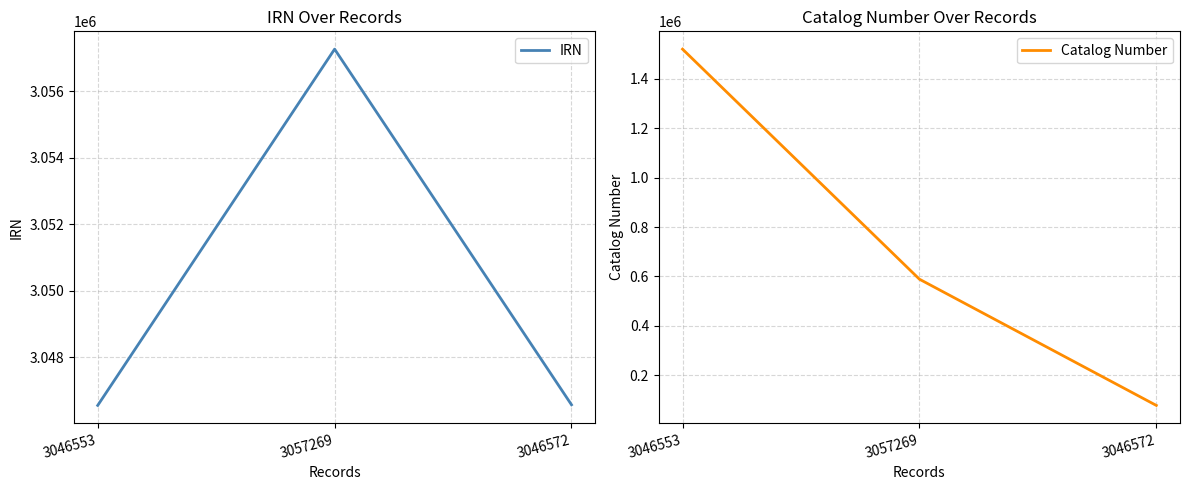

Rank the series at 3057269 from lowest to highest value.

Catalog Number, IRN